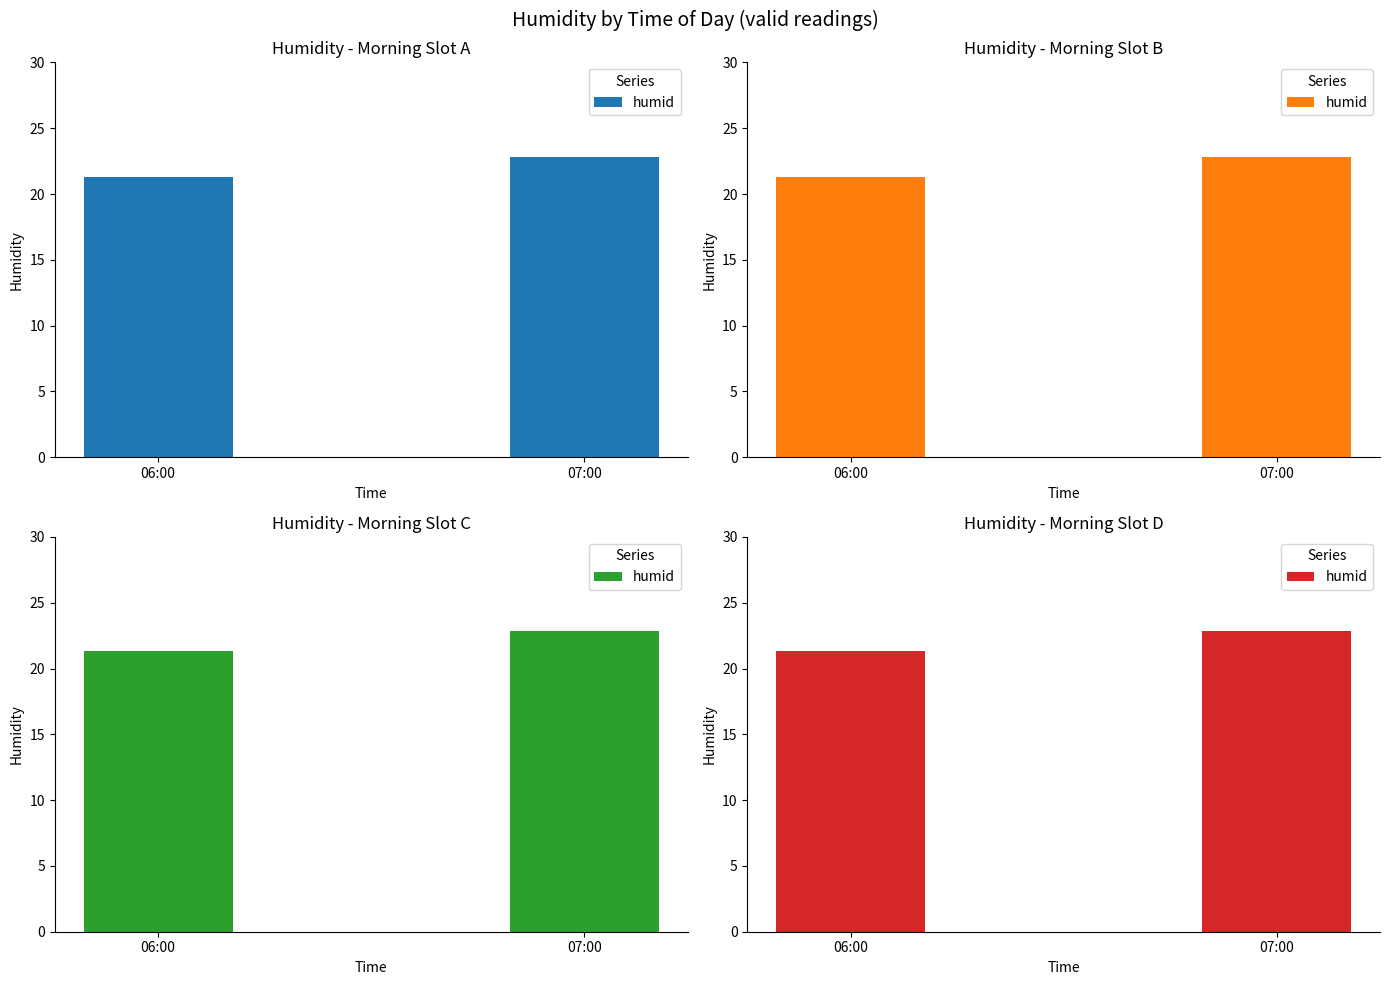

Reading left to right, list all the values displayed in this chart.

06:00=21.3	07:00=22.8